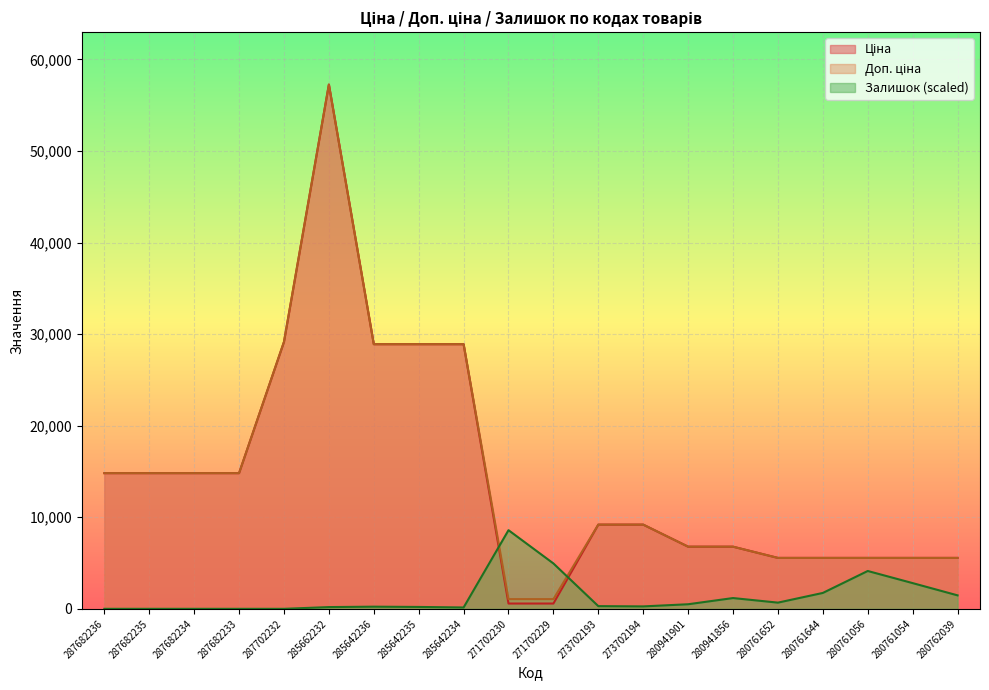

What is the difference between the maximum and minimum values in the Залишок series?

8588.7